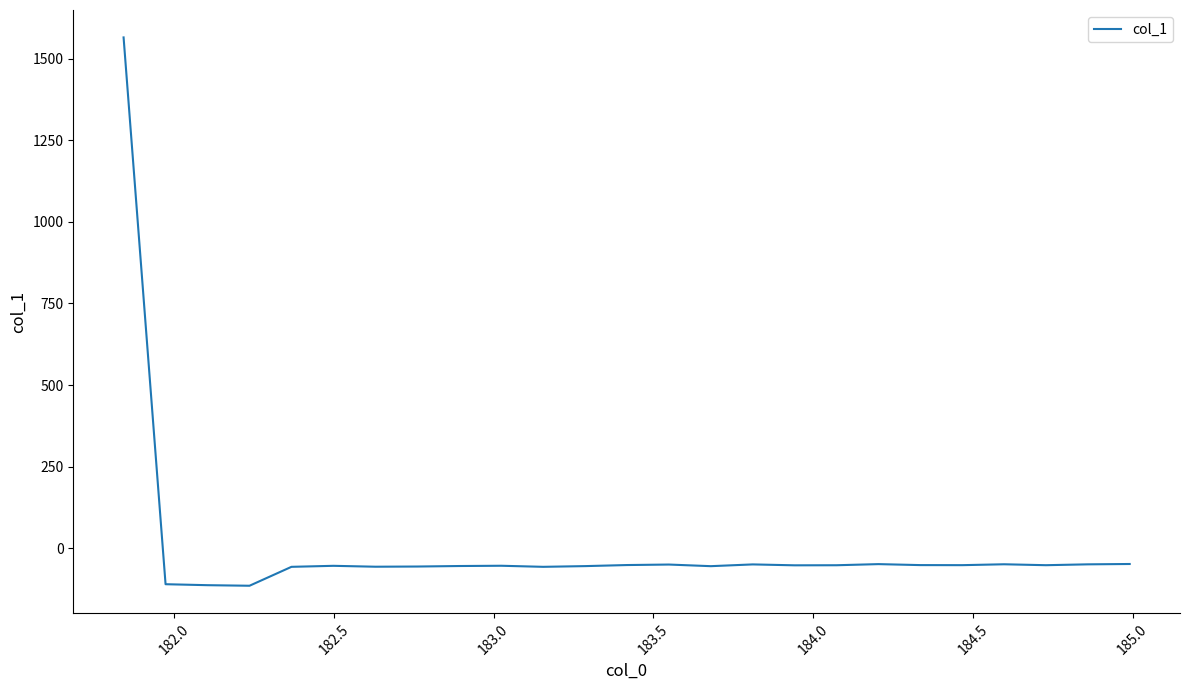

What is the minimum value shown in the chart?

-115.4